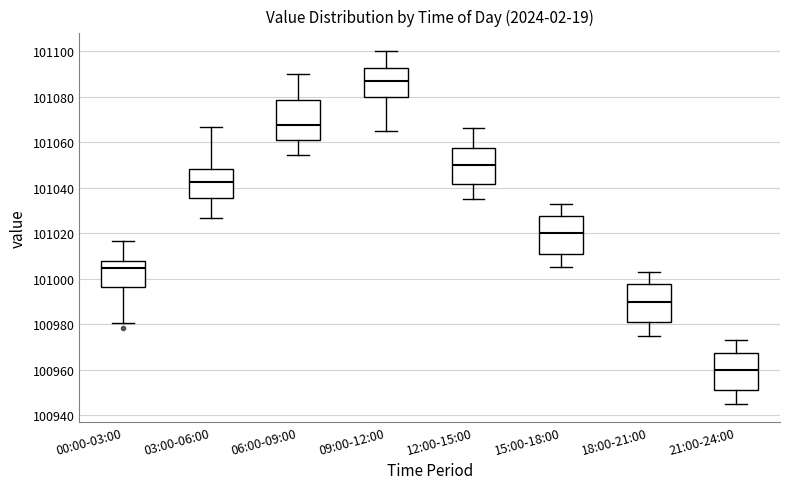

Where is the lower edge of the box for 18:00-21:00 on the y-axis? The values are not printed on the chart, so give them approximately, as read against the axis.

100982